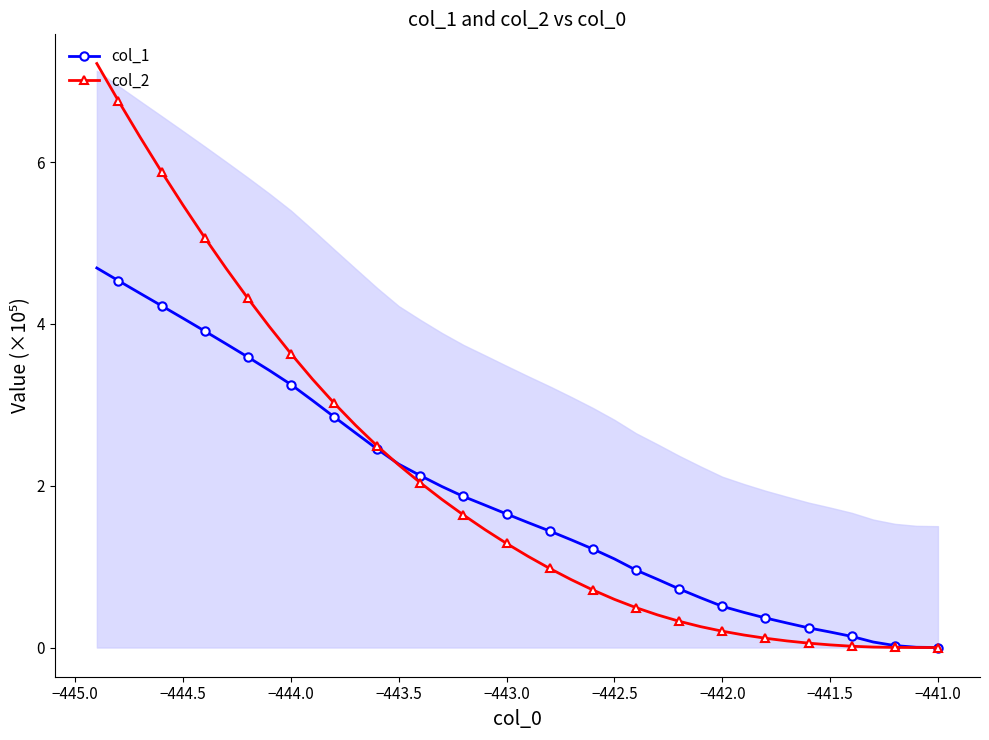

What is the maximum value for col_2?

7.2